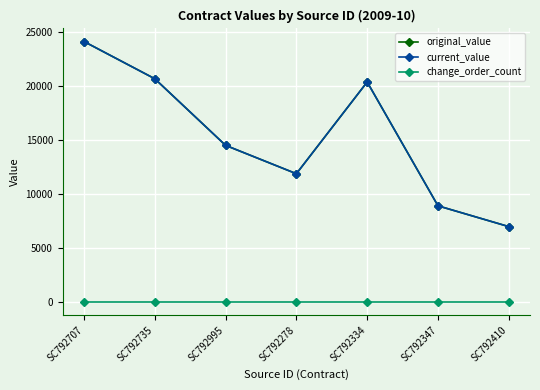

Is the value of change_order_count at SC792707 greater than the value of current_value at SC792995?

No